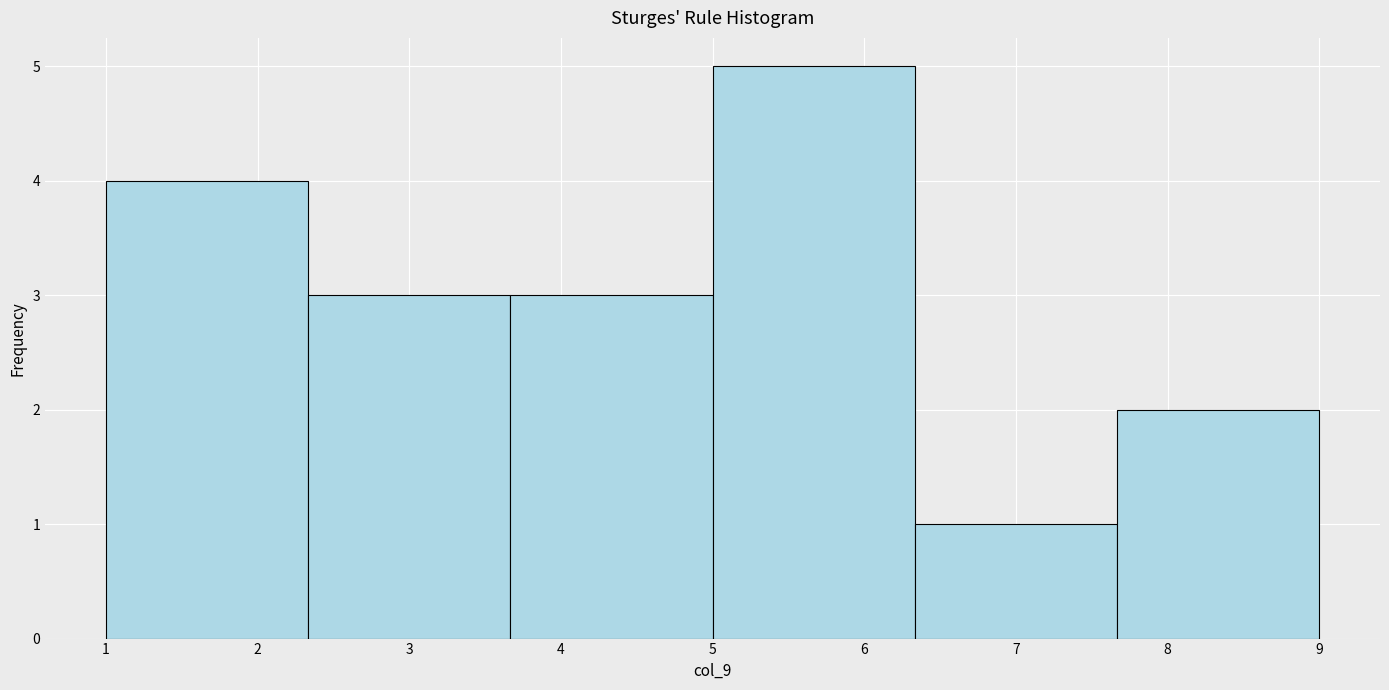

Over which range of the x-axis is the bar tallest?

5.0 to 6.3